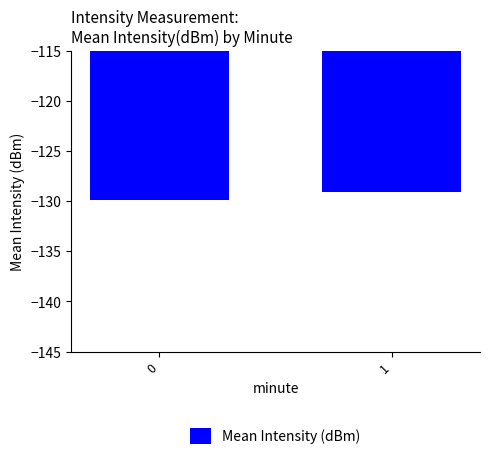

Is it true that the value at 0 is -212.4?

False